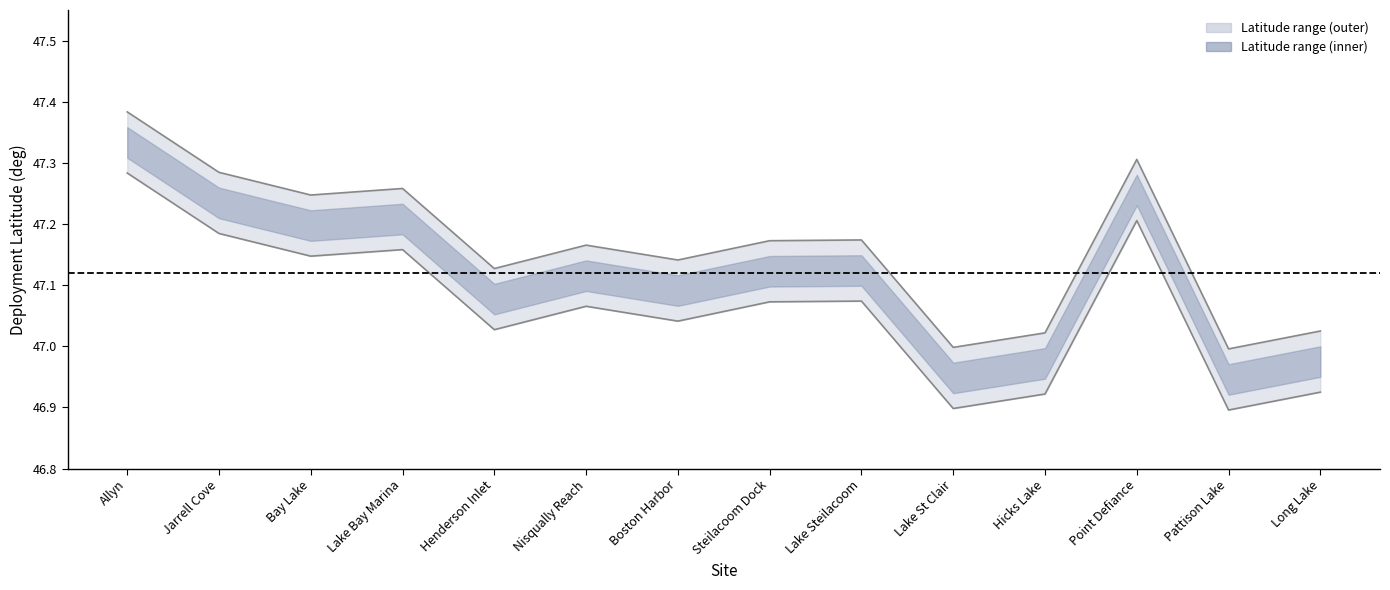

Which label corresponds to the smallest value in the chart?

Pattison Lake